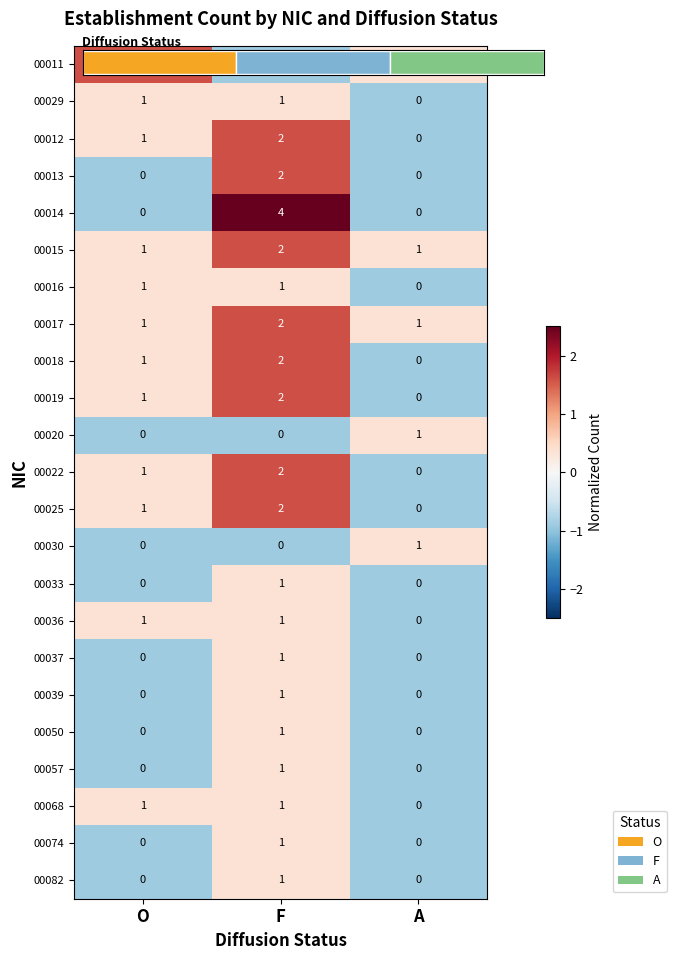

At A, list the series in order from largest to smallest.

00011, 00015, 00017, 00020, 00030, 00029, 00012, 00013, 00014, 00016, 00018, 00019, 00022, 00025, 00033, 00036, 00037, 00039, 00050, 00057, 00068, 00074, 00082